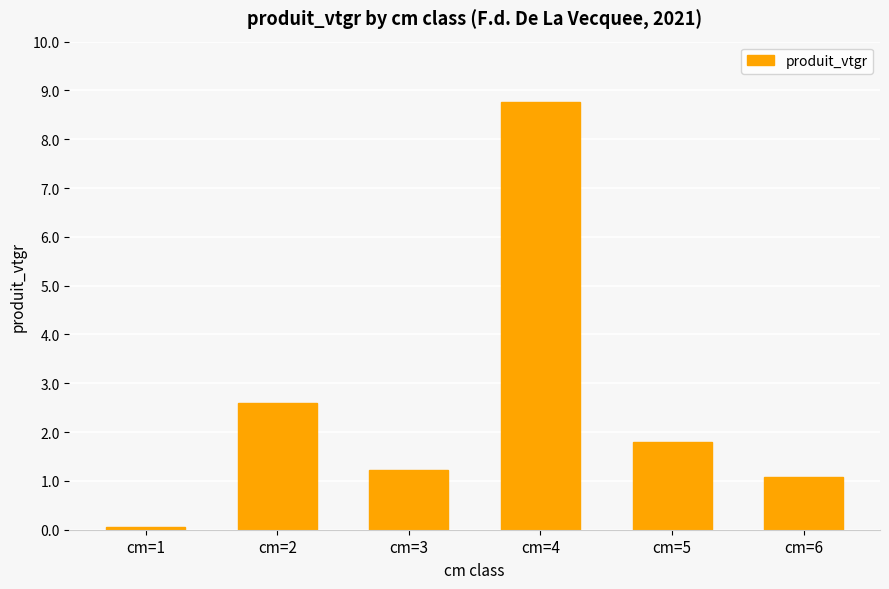

At which label is the value closest to 4?

cm=2